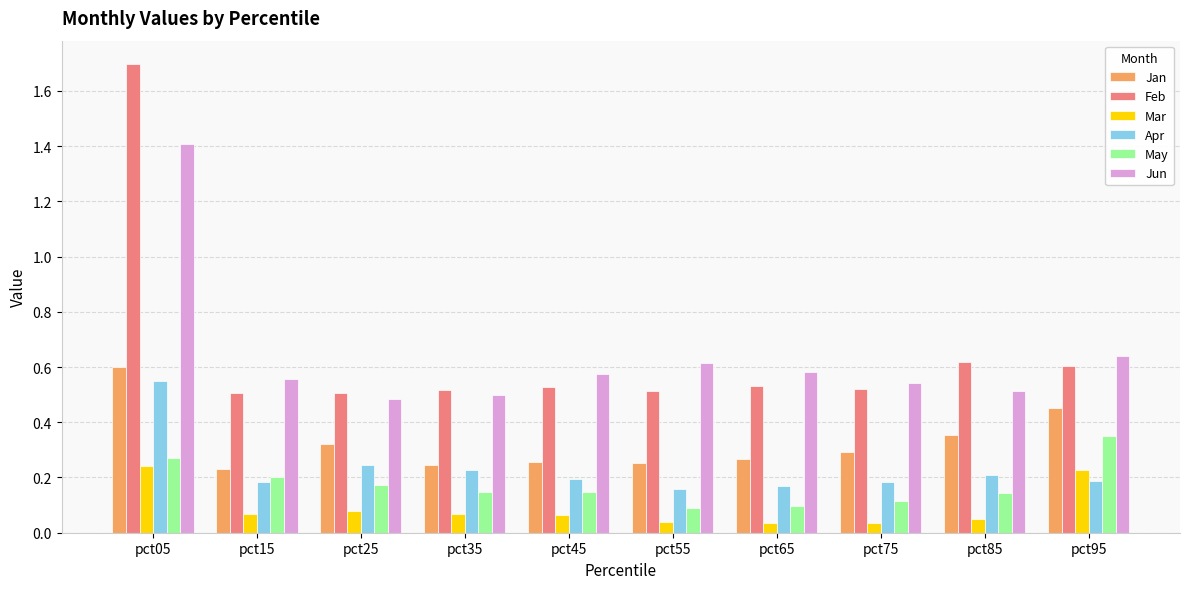

Which series has the largest range (max minus min)?

Feb